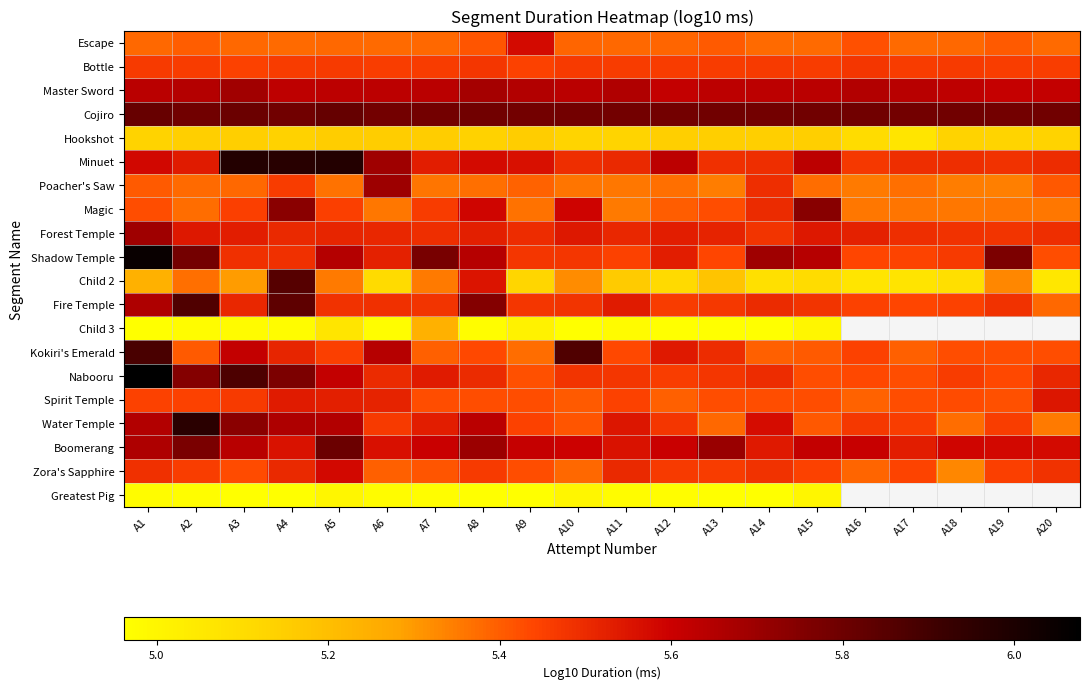

What is the difference between the maximum and minimum values in the Zora's Sapphire series?

0.2